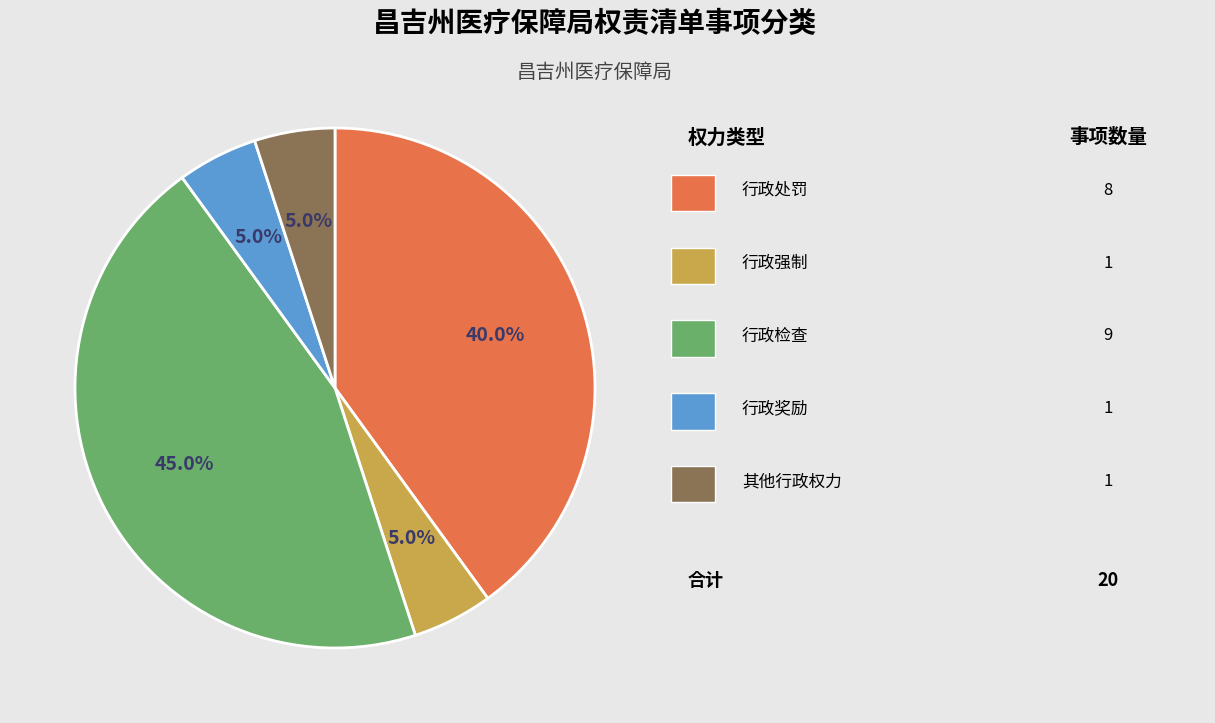

Is there a majority slice in this chart?

No